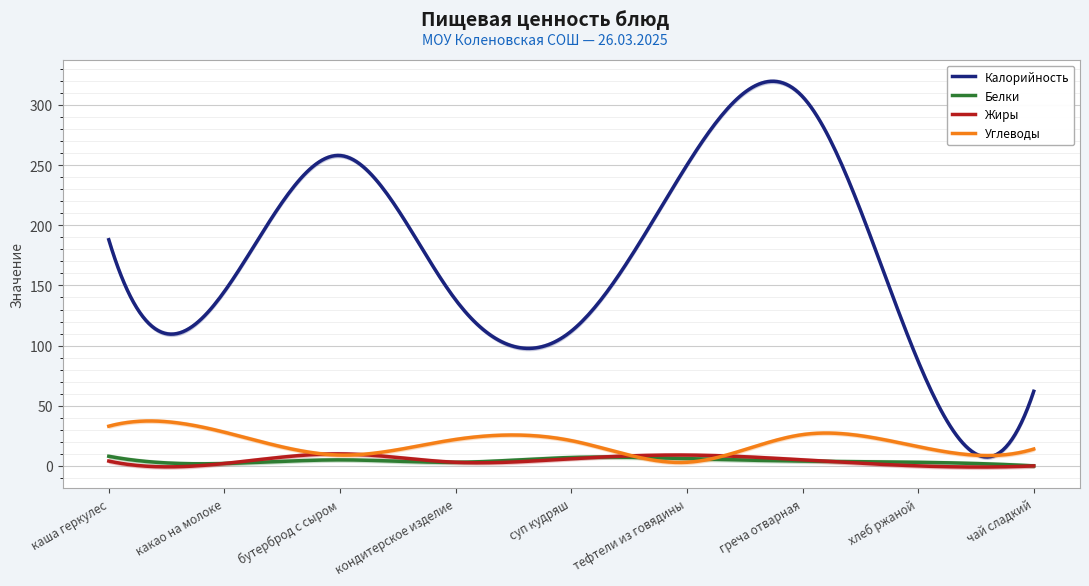

What is the highest value of the Белки series?

8.0